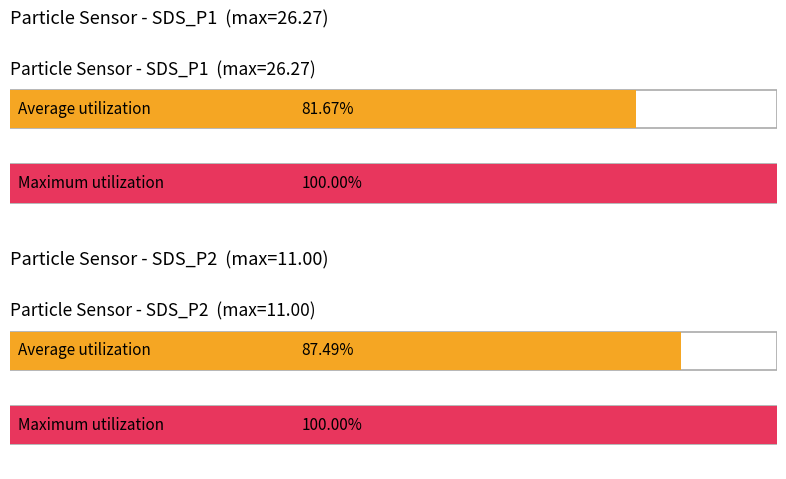

Which series has the largest total across all categories?

Maximum utilization